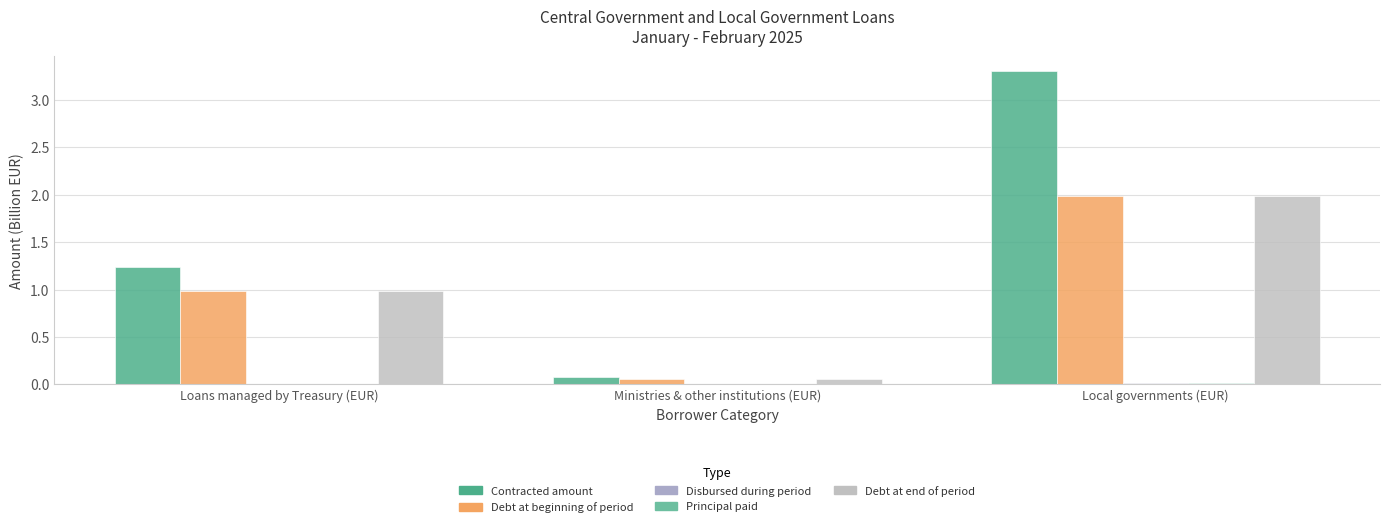

Where does the Contracted amount series first go above 1?

Loans managed by Treasury (EUR)